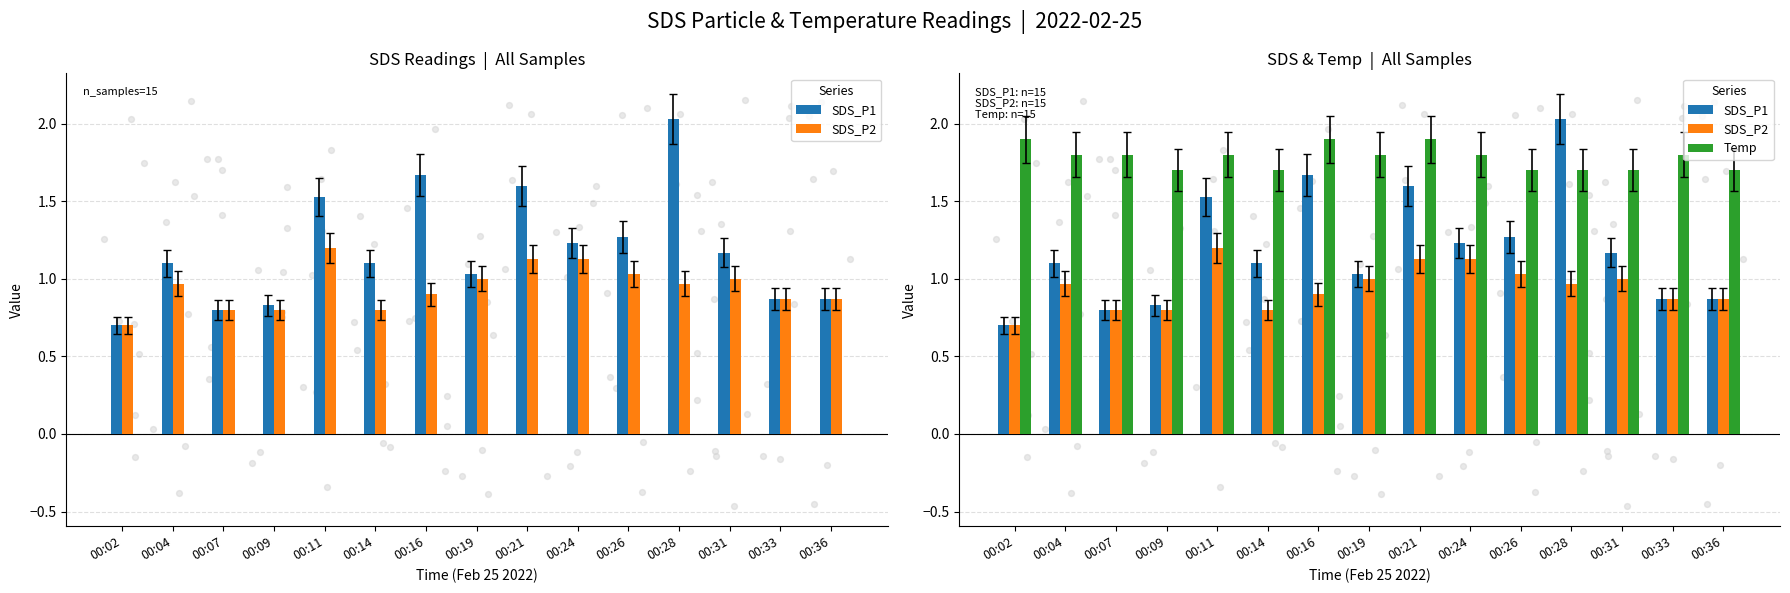

At which category is the sum across all series the highest?

00:28